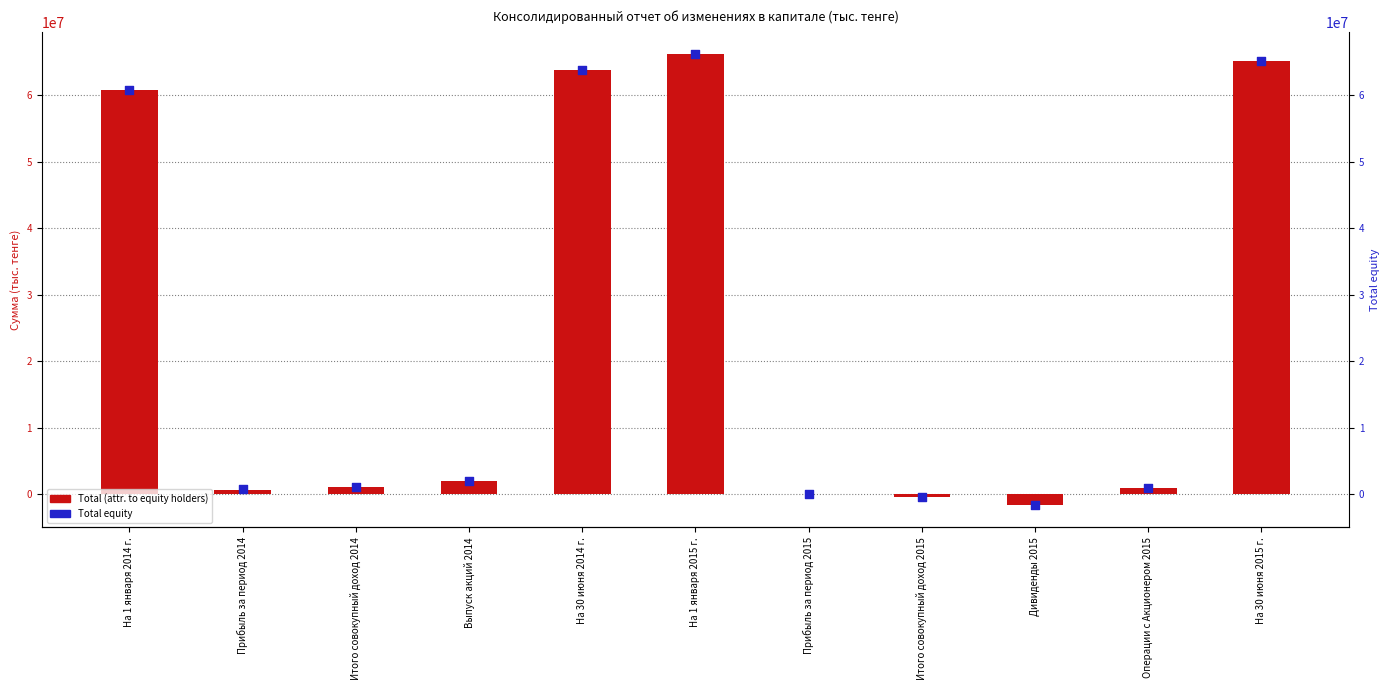

What are all the series names shown in the legend?

Total (attr. to equity holders), Total equity